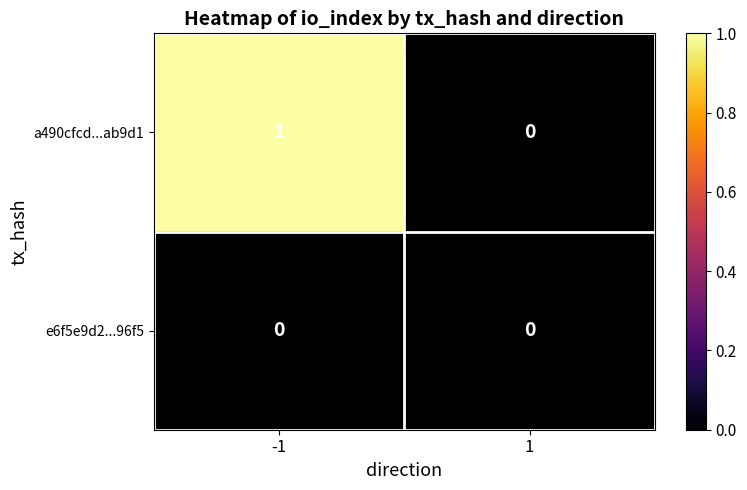

Which category has the highest value across all series?

-1